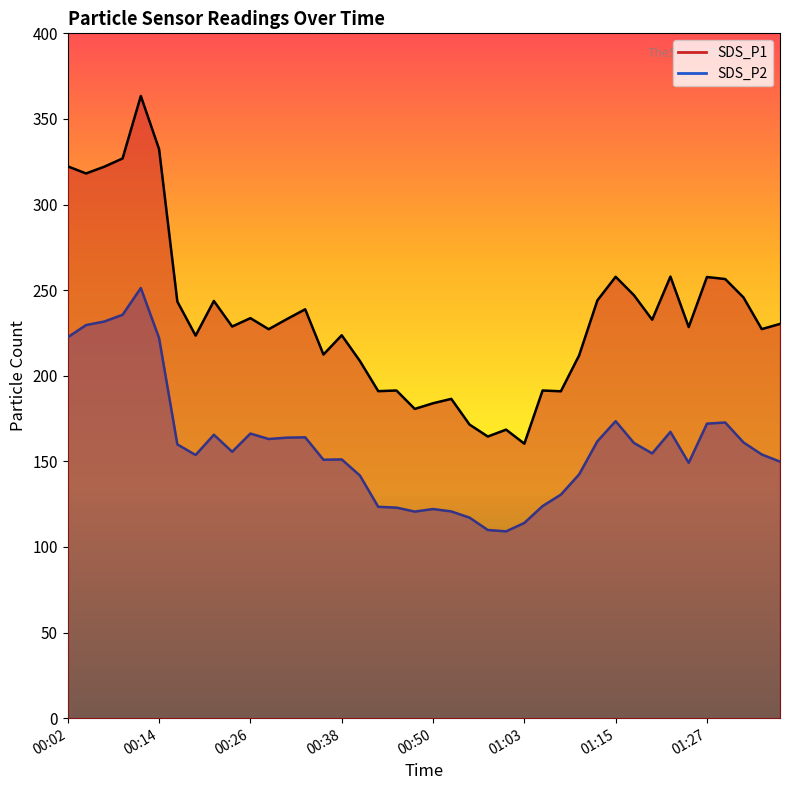

What is the value of the SDS_P1 point at the 33rd from the left?

232.7